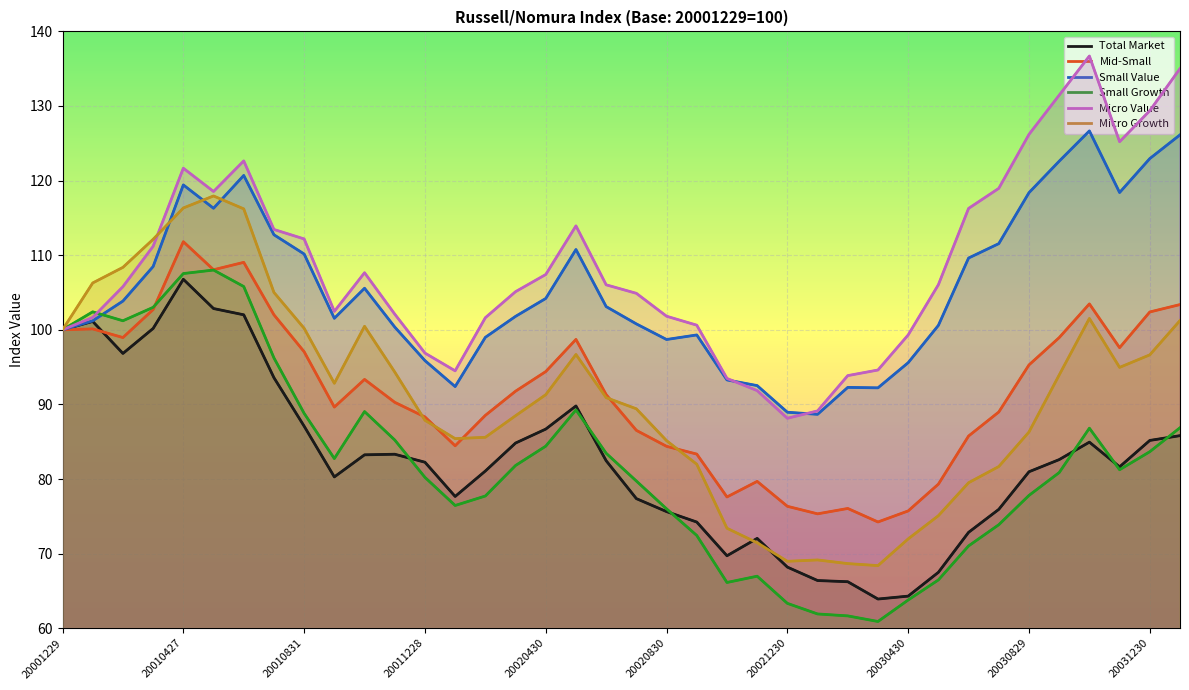

Where is the first local maximum for Small Value?

20010427